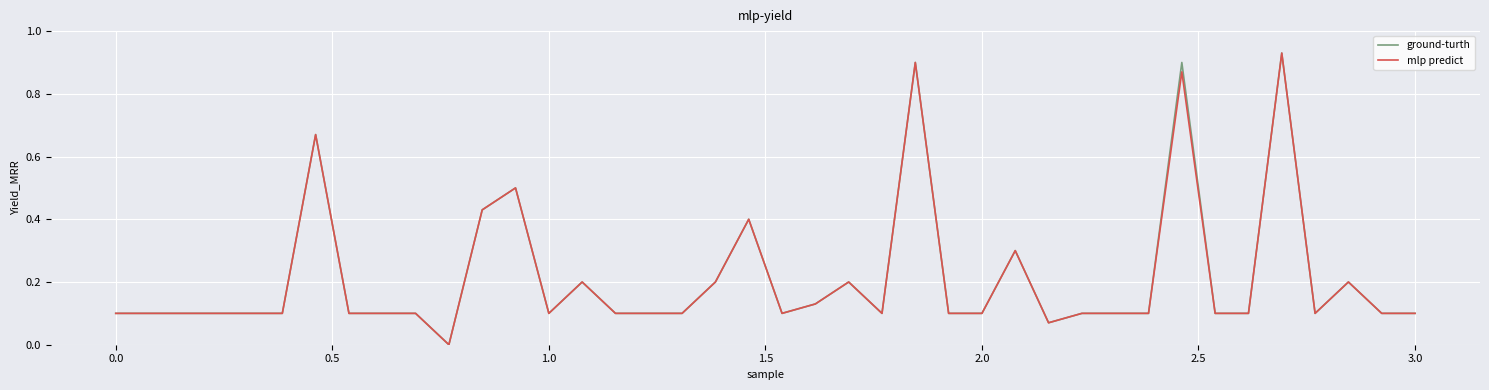

What are all the series names shown in the legend?

ground-turth, mlp predict